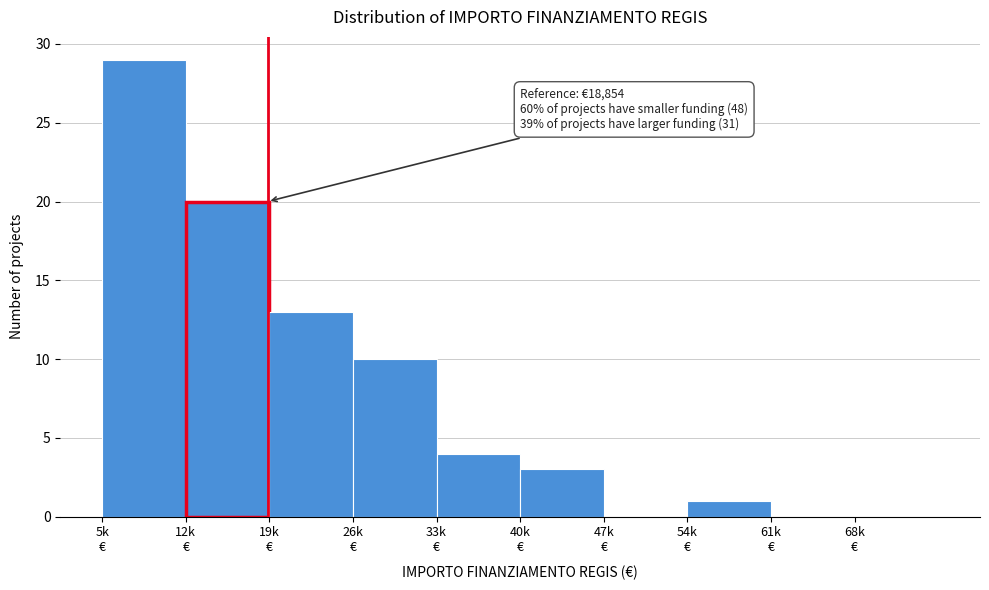

What is the maximum value shown in the chart?

29